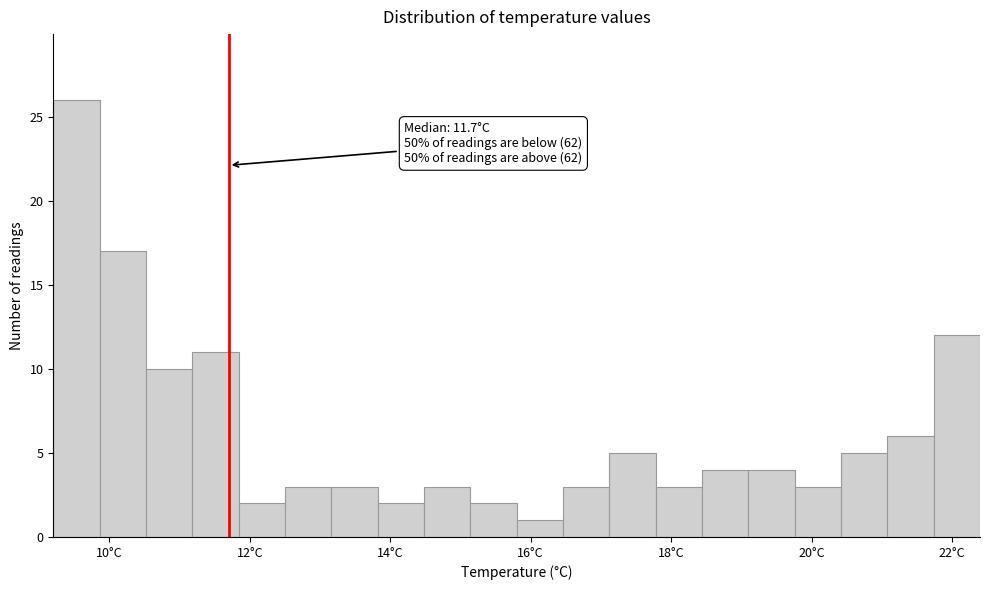

Read against the x-axis, roughly where is the centre of the tallest bar?

9.6